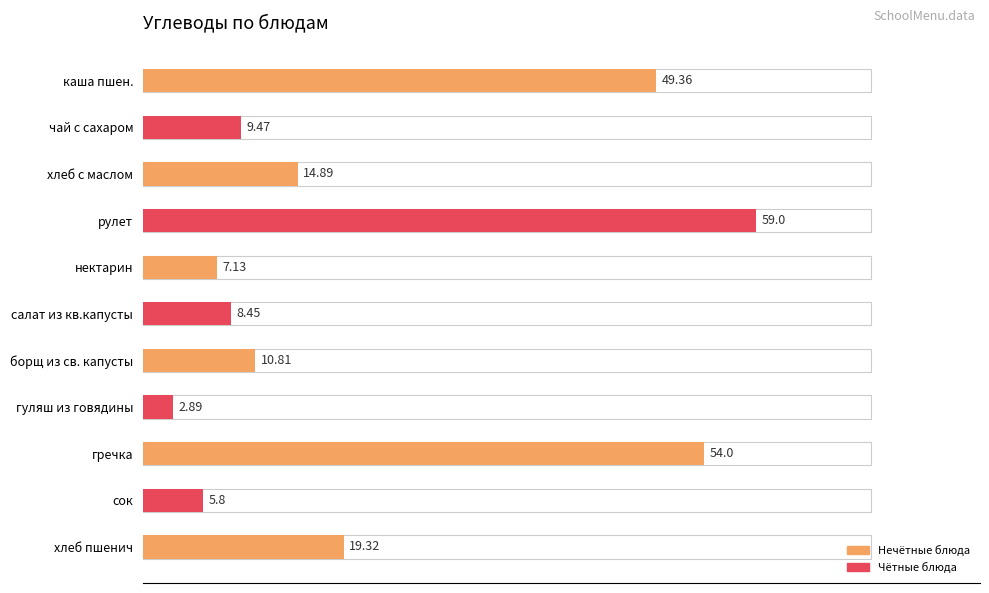

The chart shows a value of 2.1 at чай с сахаром. True or false?

False